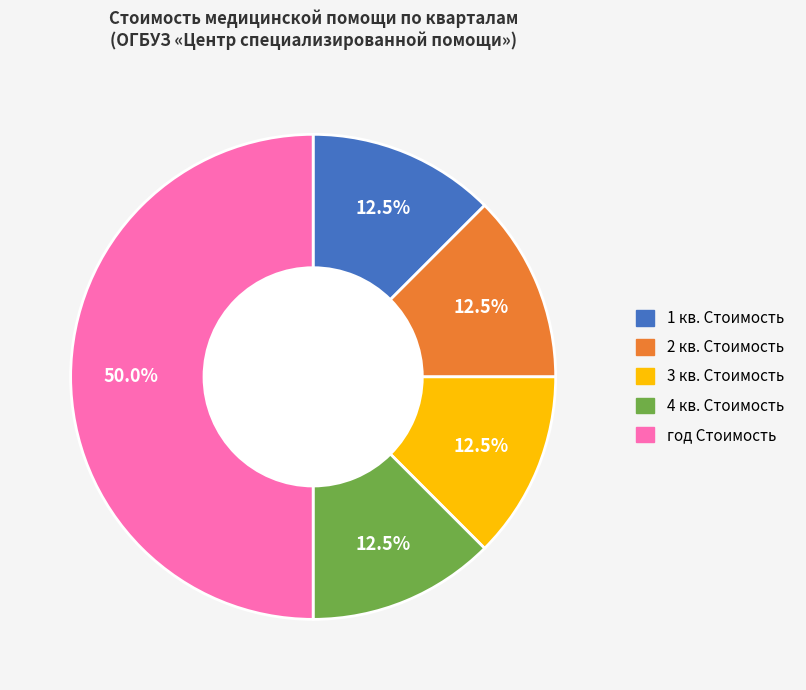

Does 3 кв. Стоимость represent more than half of the total?

No